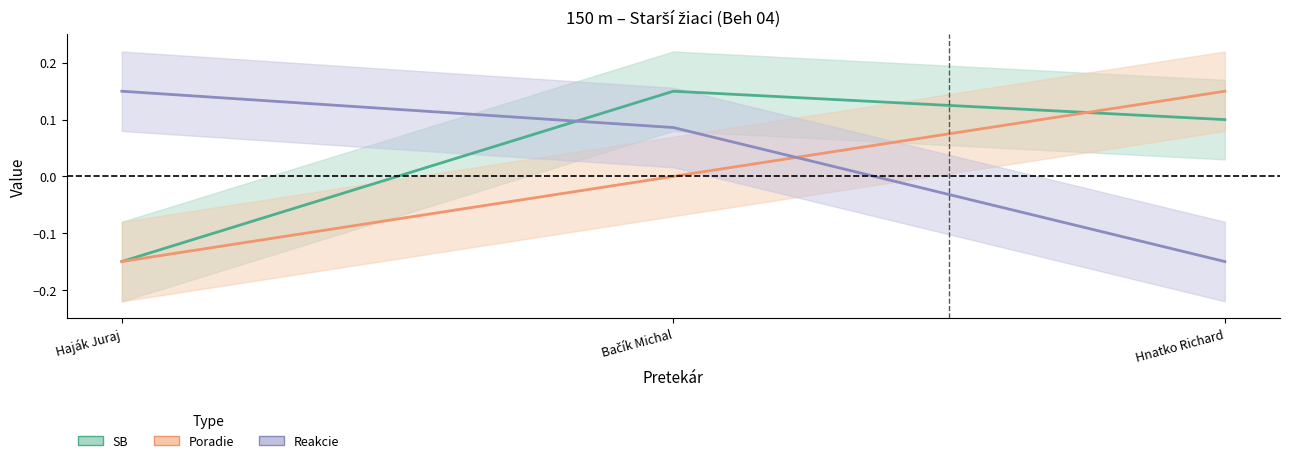

Is it true that Reakcie equals -0.3 at Hnatko Richard?

False